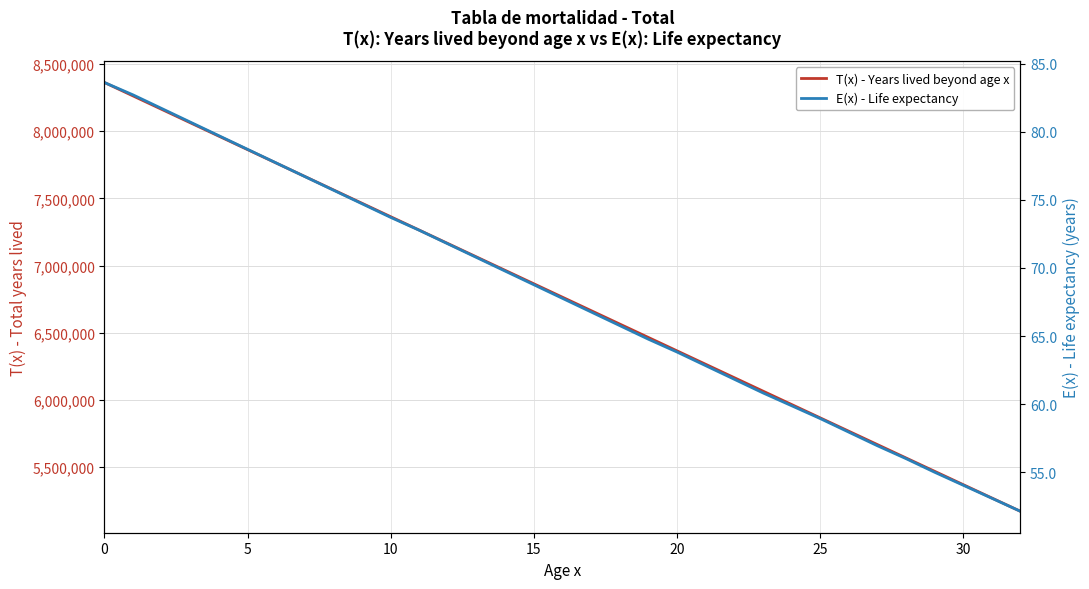

True or false: E(x) - Life expectancy and T(x) - Years lived beyond age x intersect in this chart.

False